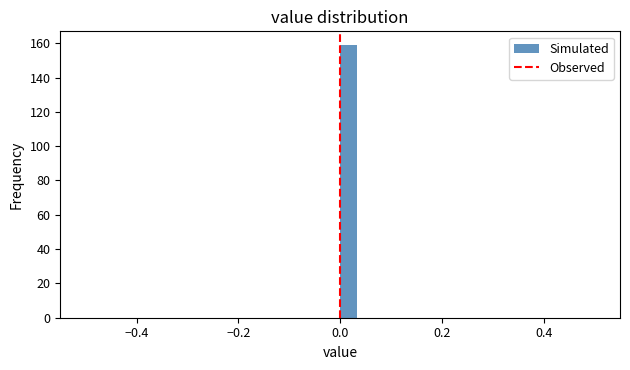

Read against the x-axis, roughly where is the centre of the tallest bar?

0.02